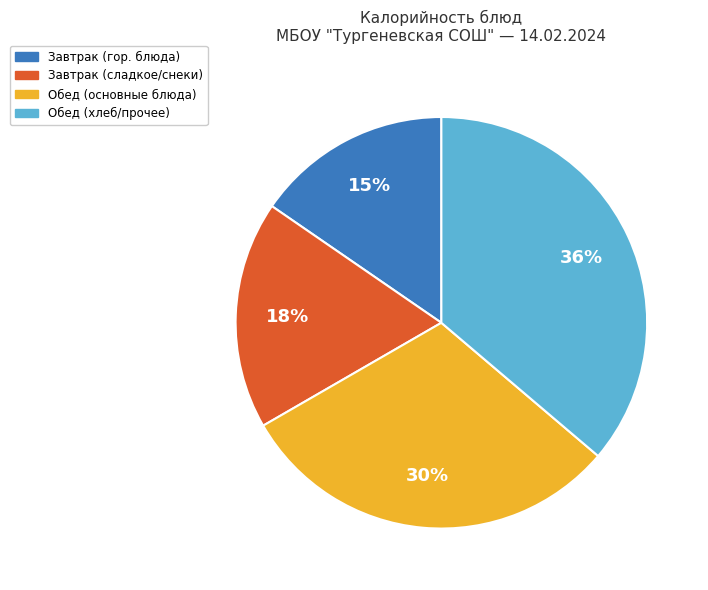

Combined, do Обед (хлеб/прочее) and Обед (основные блюда) account for over 50%?

Yes